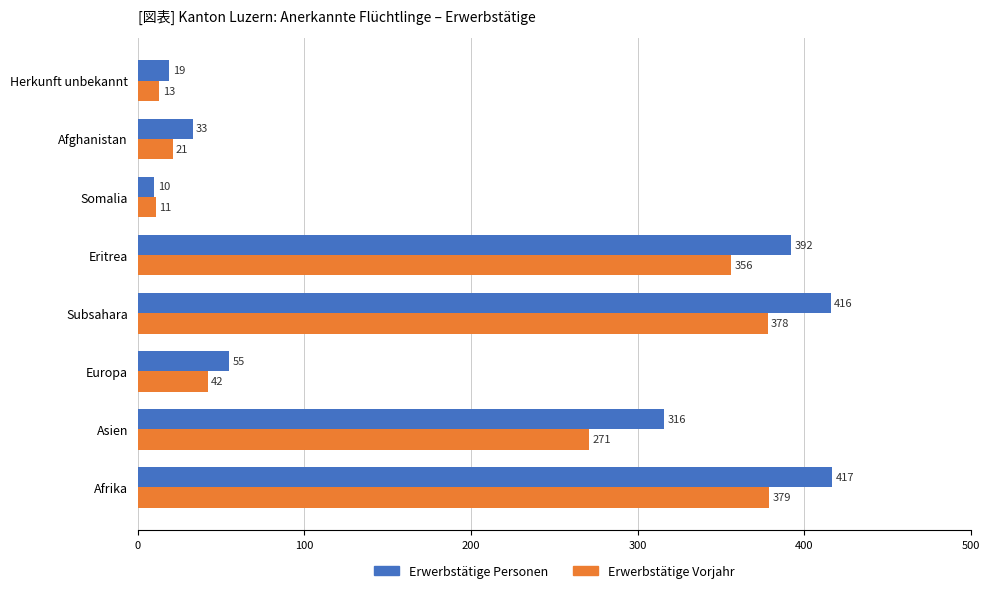

At which category is the sum across all series the highest?

Afrika